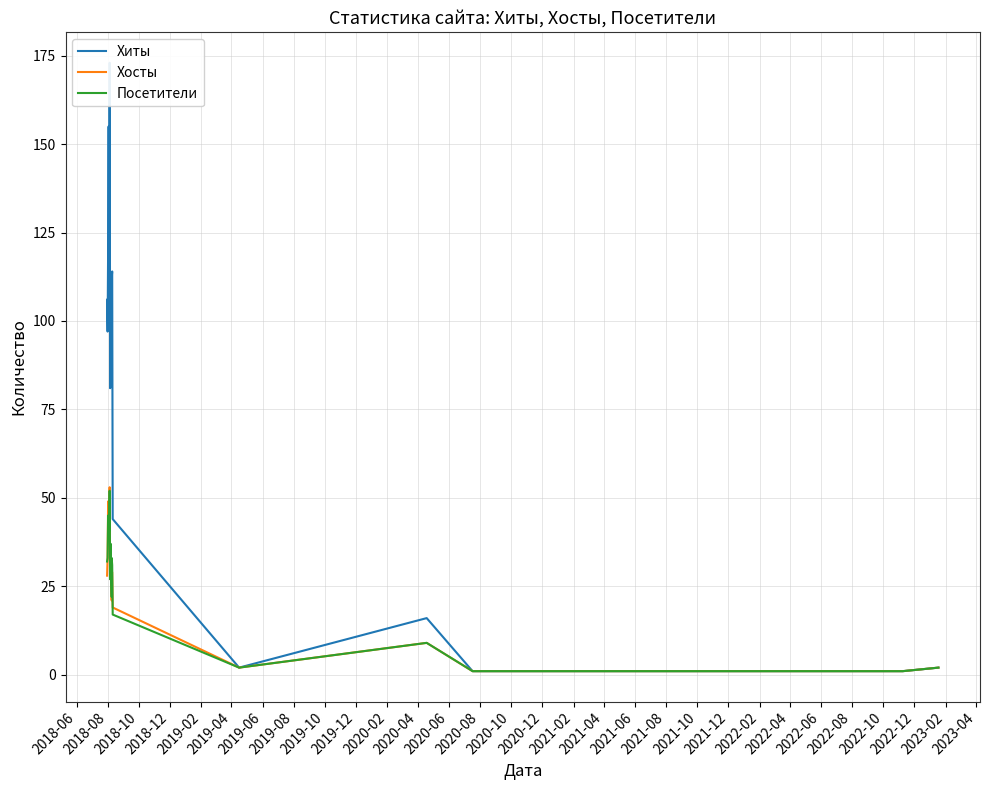

Rank the series at 2021-08 from highest to lowest value.

Хиты, Хосты, Посетители